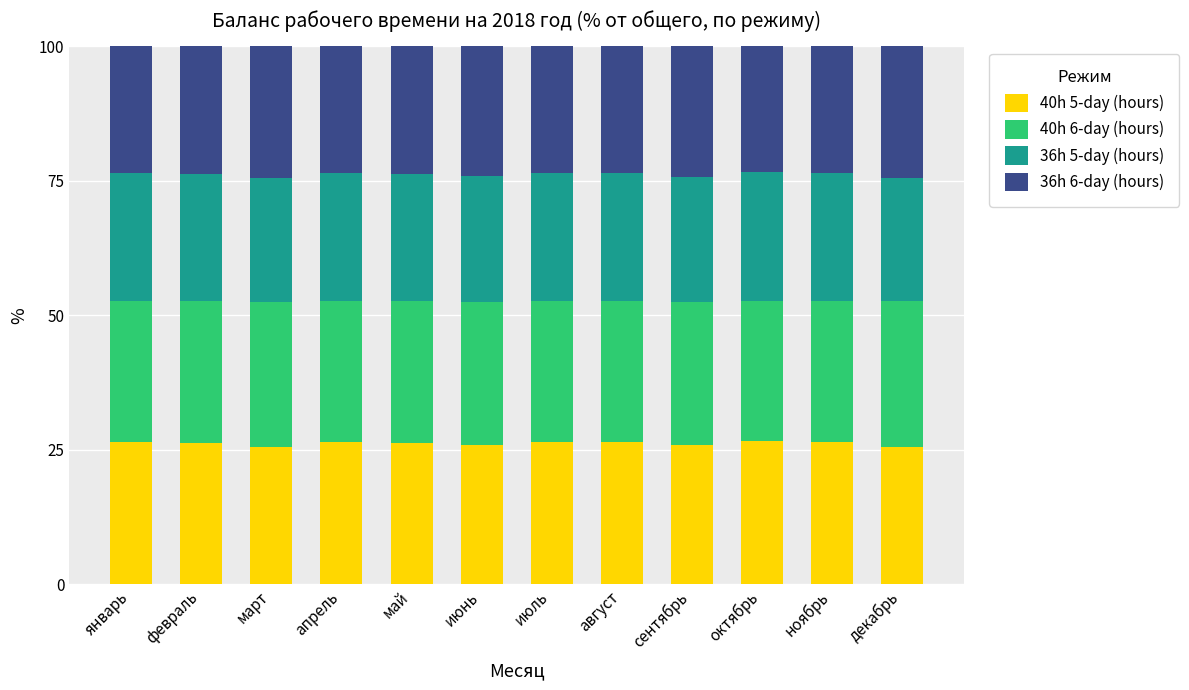

What is the maximum value for 40h 5-day (hours)?

26.6